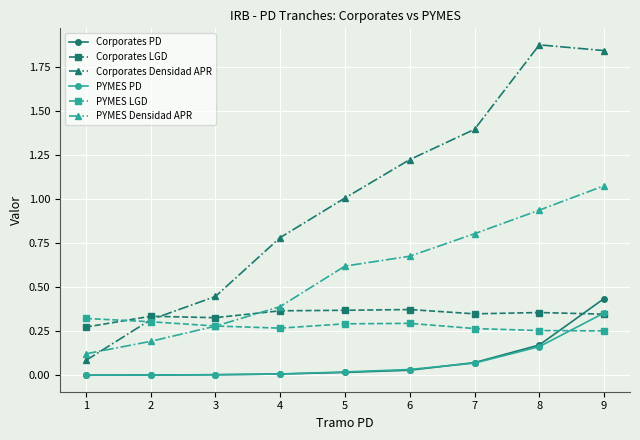

Between 1 and 3, which series saw the biggest shift?

Corporates Densidad APR